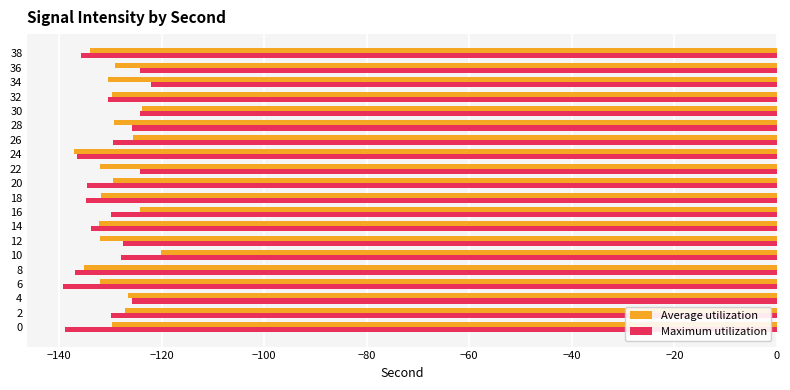

What is the total value across all series at 34?

-252.5